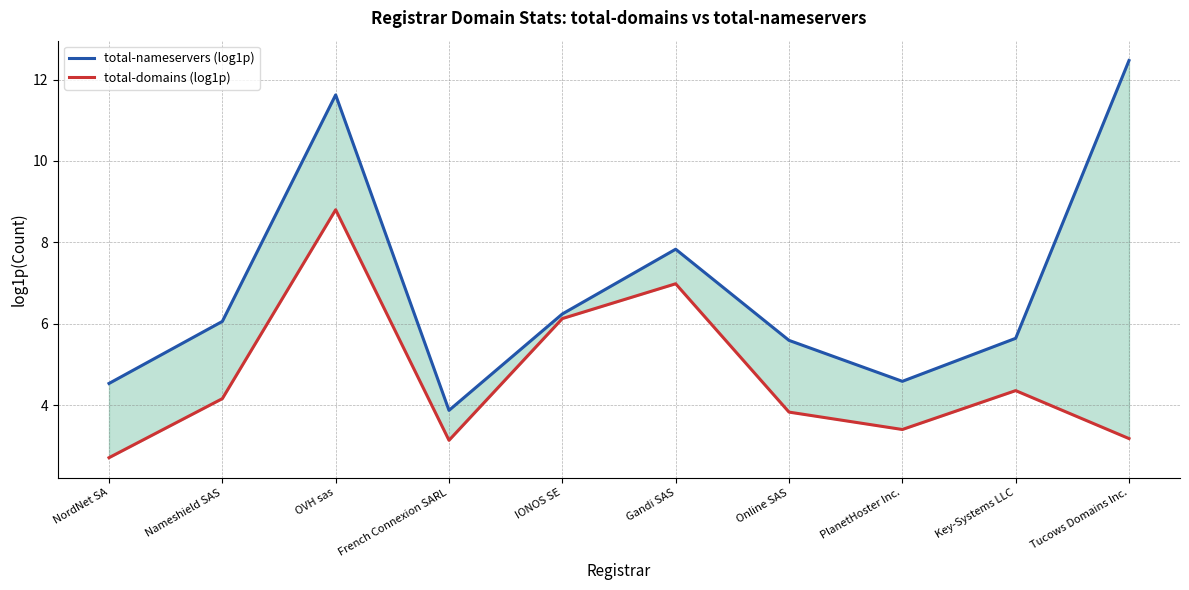

What value does the total-nameservers (log1p) series have at NordNet SA?

4.5